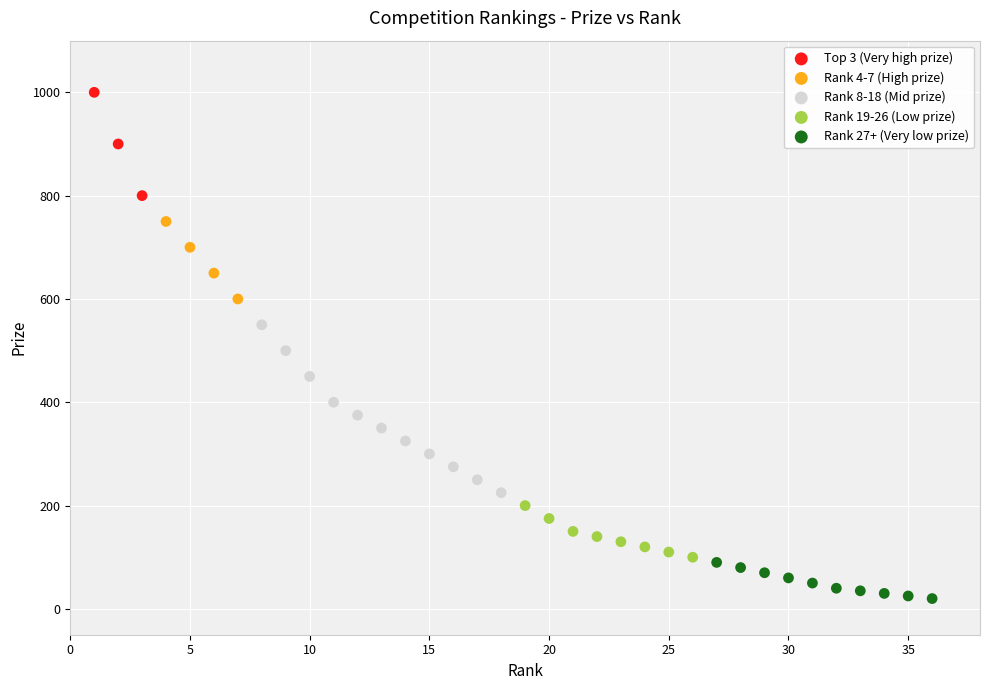

Which series has the widest spread of Y values?

Rank 8-18 (Mid prize)